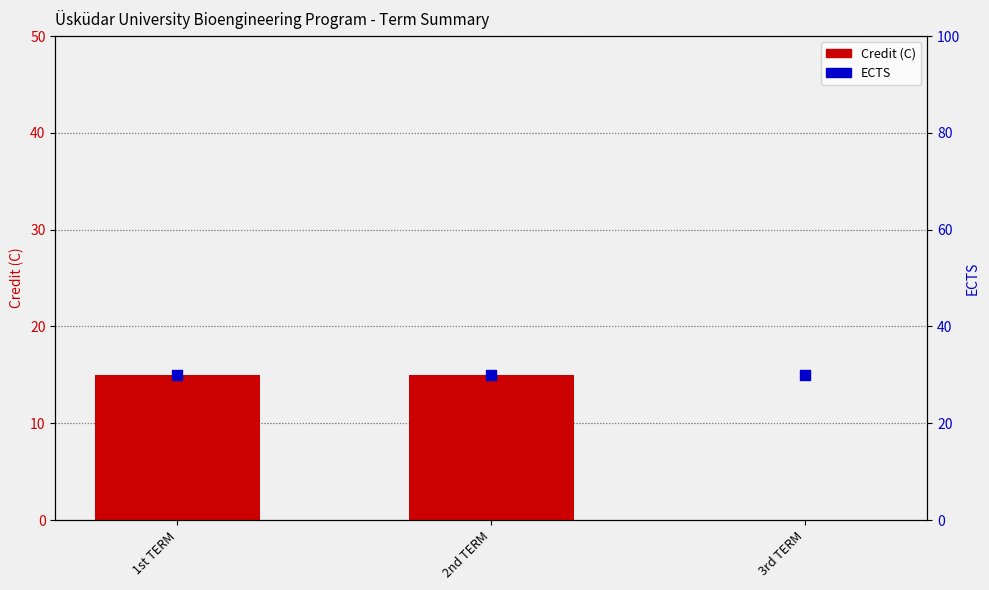

What is the total value across all series at 2nd TERM?

45